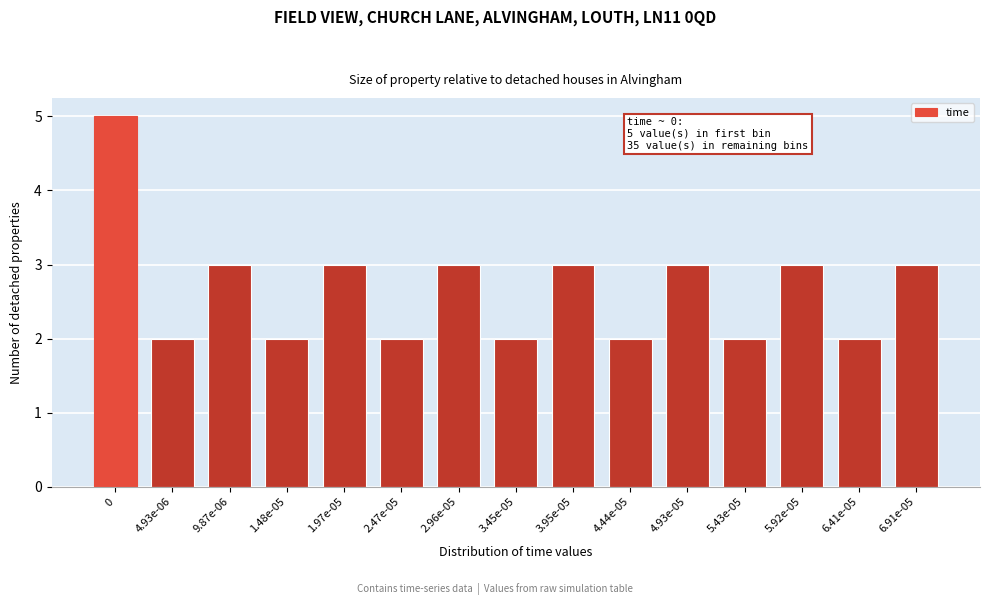

Reading right to left, extract all data points from this chart.

6.91e-05=3	6.41e-05=2	5.92e-05=3	5.43e-05=2	4.93e-05=3	4.44e-05=2	3.95e-05=3	3.45e-05=2	2.96e-05=3	2.47e-05=2	1.97e-05=3	1.48e-05=2	9.87e-06=3	4.93e-06=2	0=5